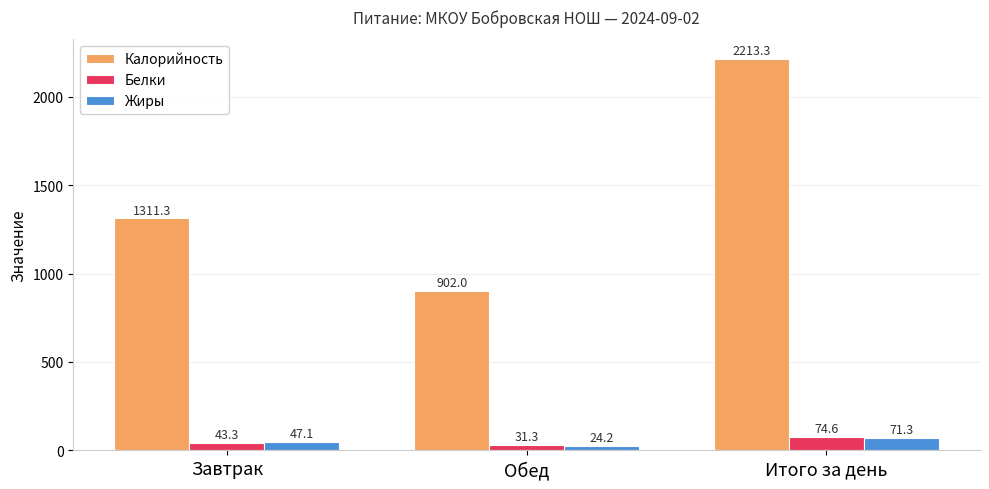

List the labels in order of Жиры value, largest first.

Итого за день, Завтрак, Обед